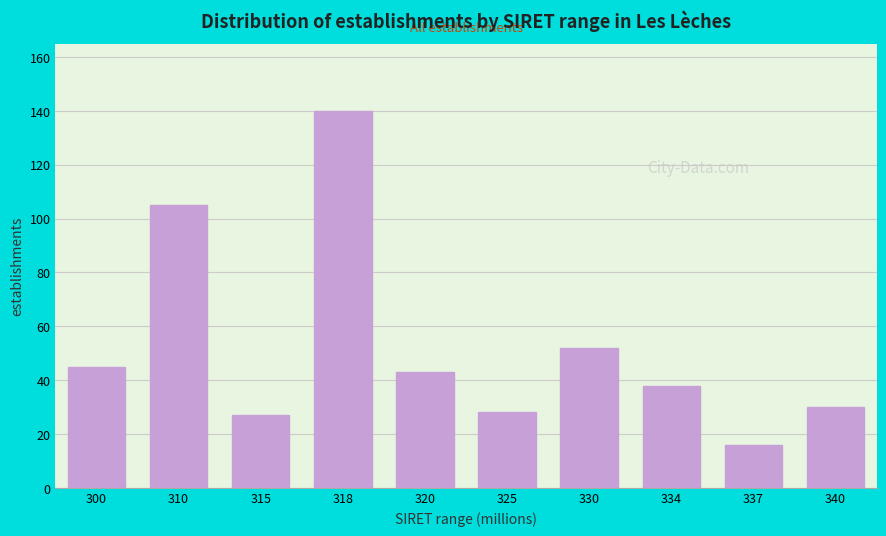

Reading left to right, transcribe all the data shown in this chart.

45	105	27	140	43	28	52	38	16	30